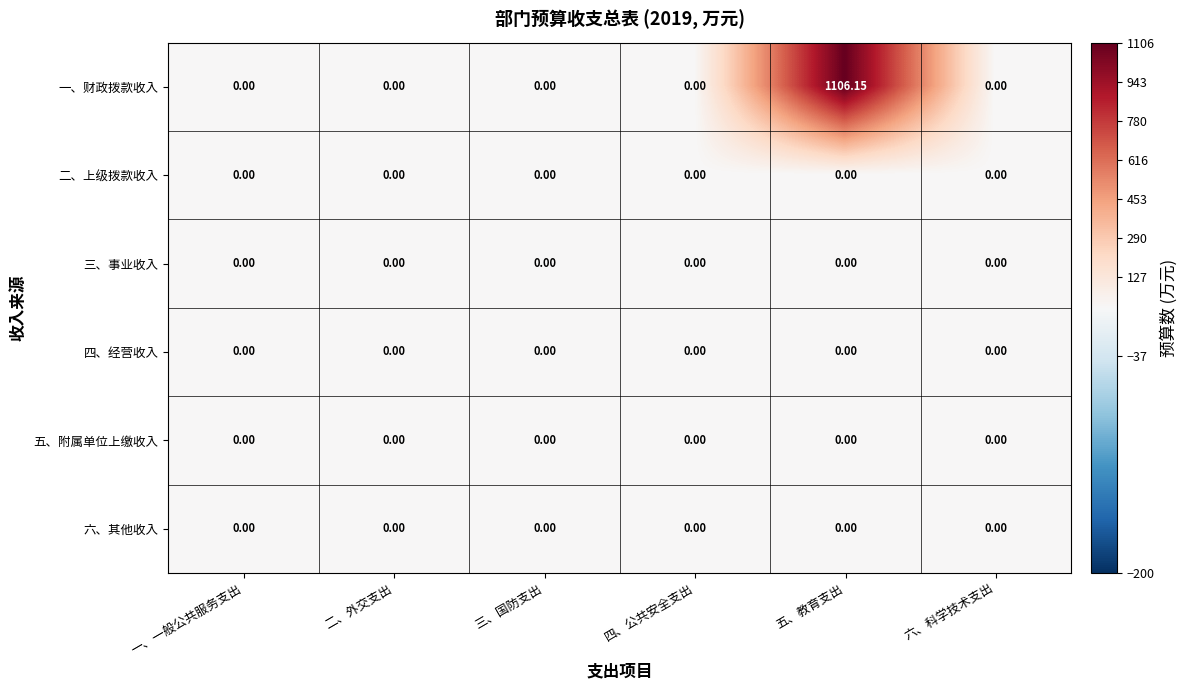

Which series has the widest spread of values?

一、财政拨款收入